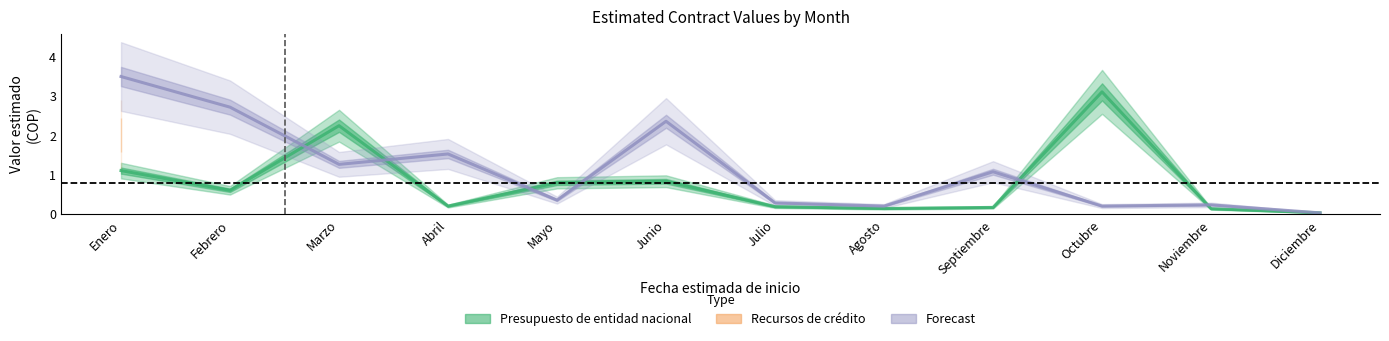

What is the average value of the Forecast series?

1.1